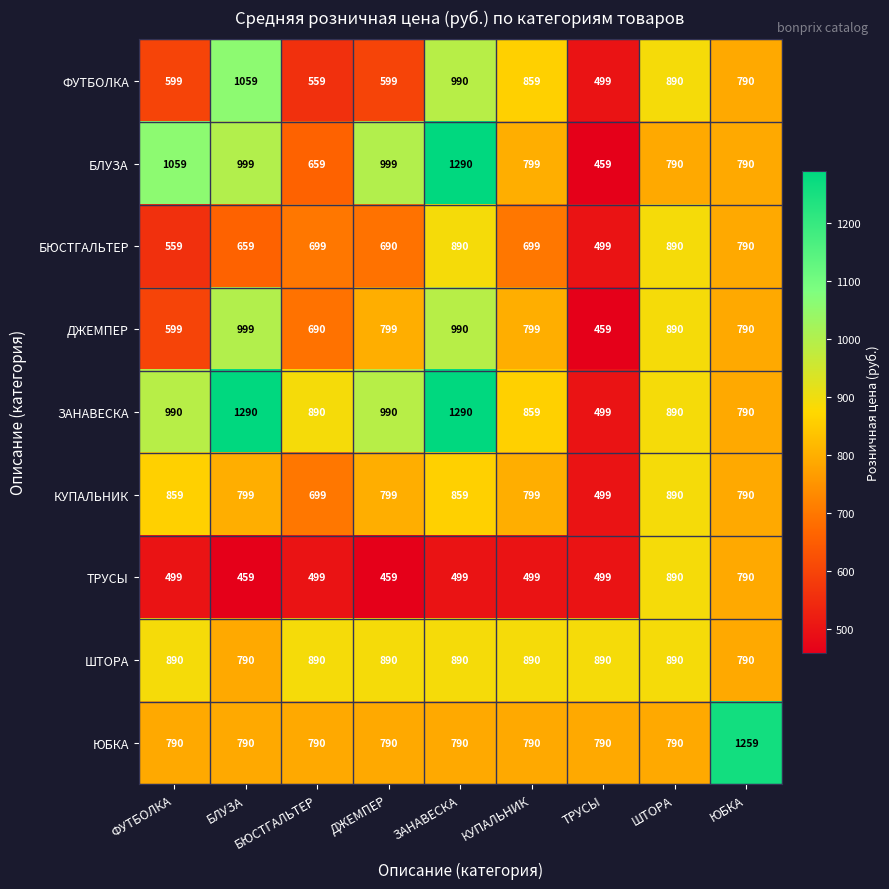

At which category is the sum across all series the highest?

ЗАНАВЕСКА